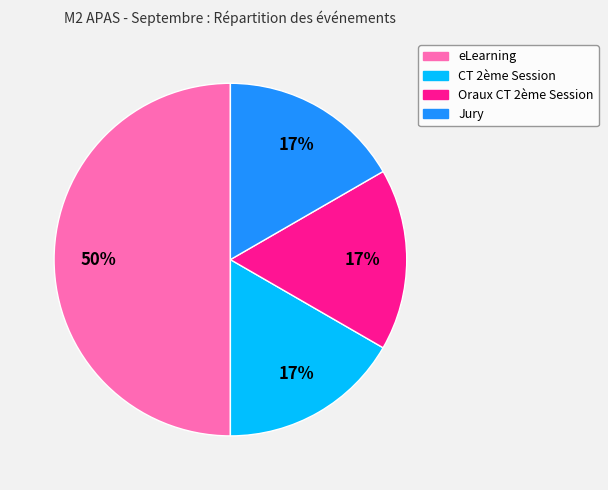

To the nearest percent, what is the difference between the eLearning and CT 2ème Session slice percentages?

33%